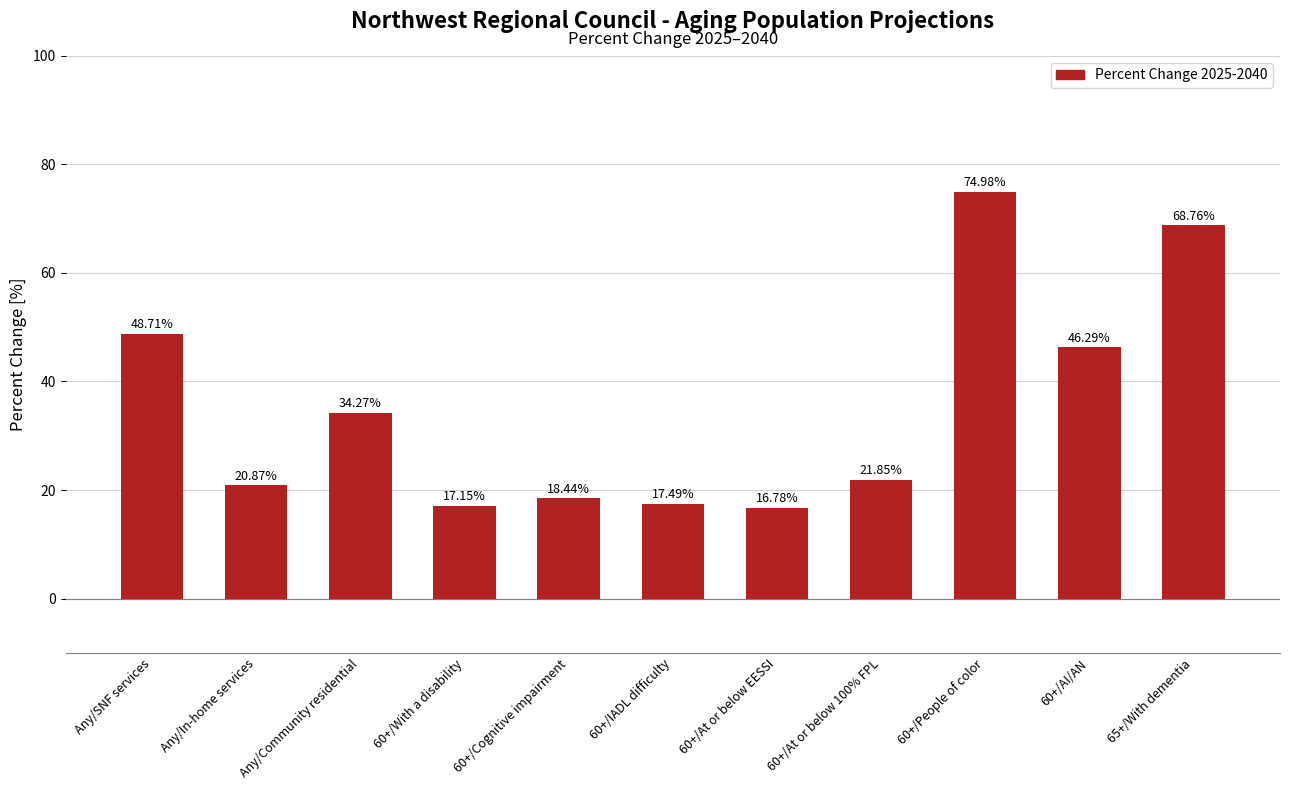

What is the approximate value at 60+/People of color?

75.0